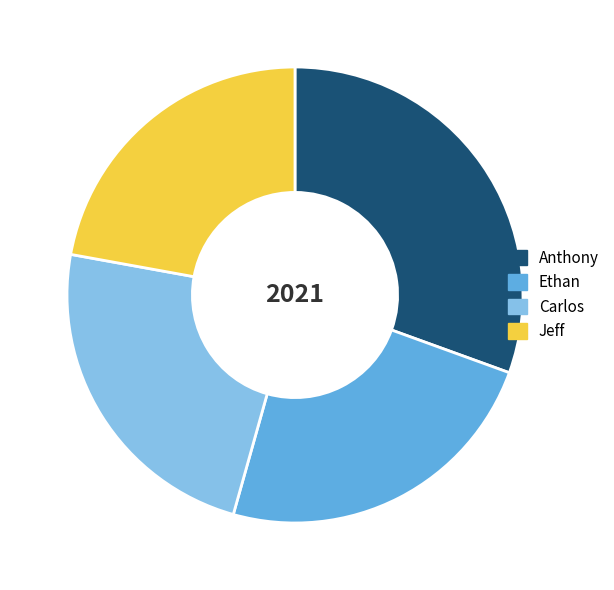

Between Ethan and Anthony, which is larger?

Anthony